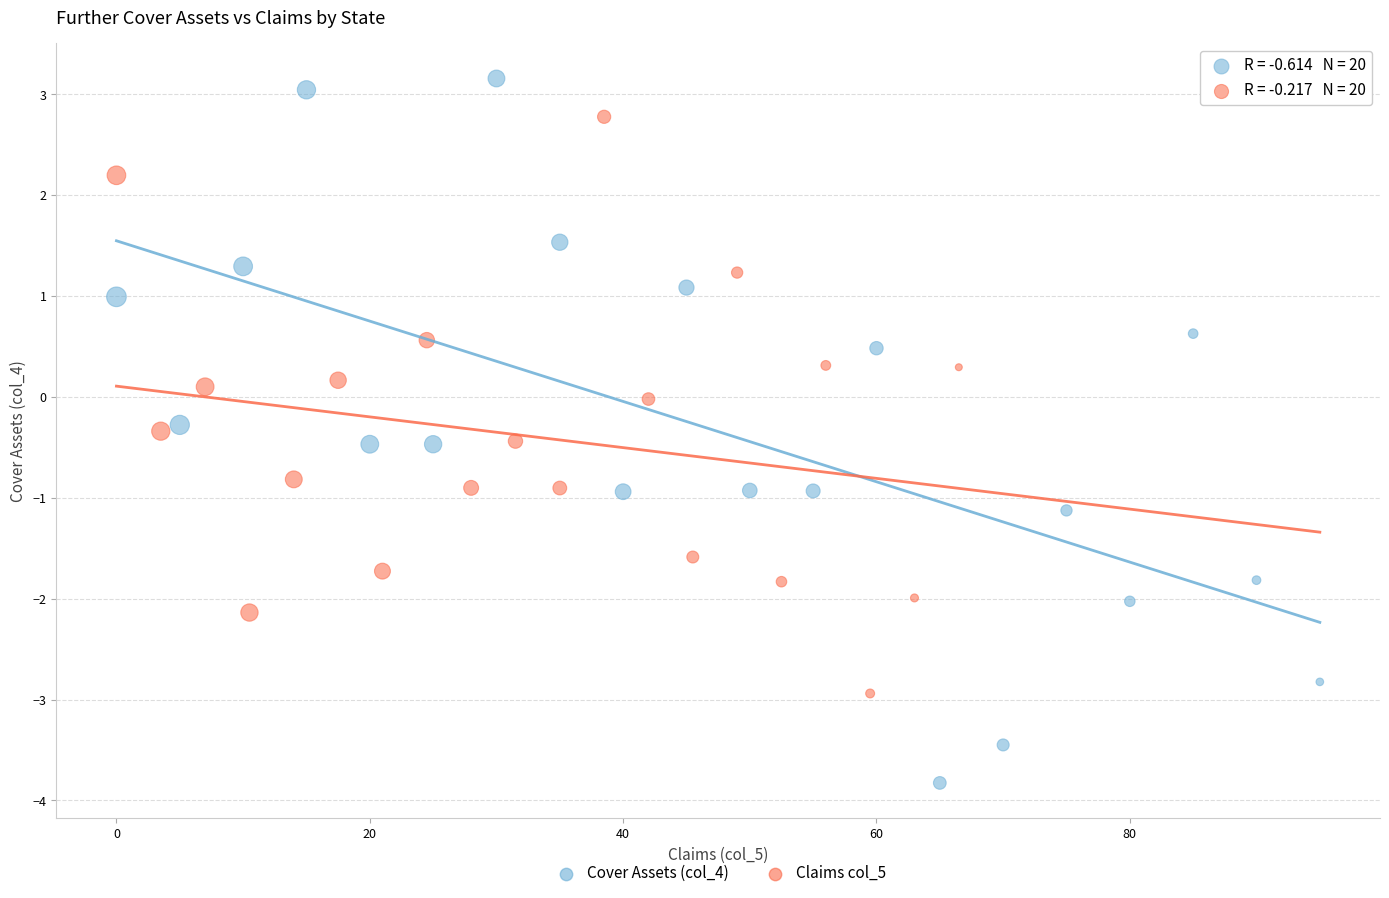

Which series has the widest spread of Y values?

Cover Assets (col_4)